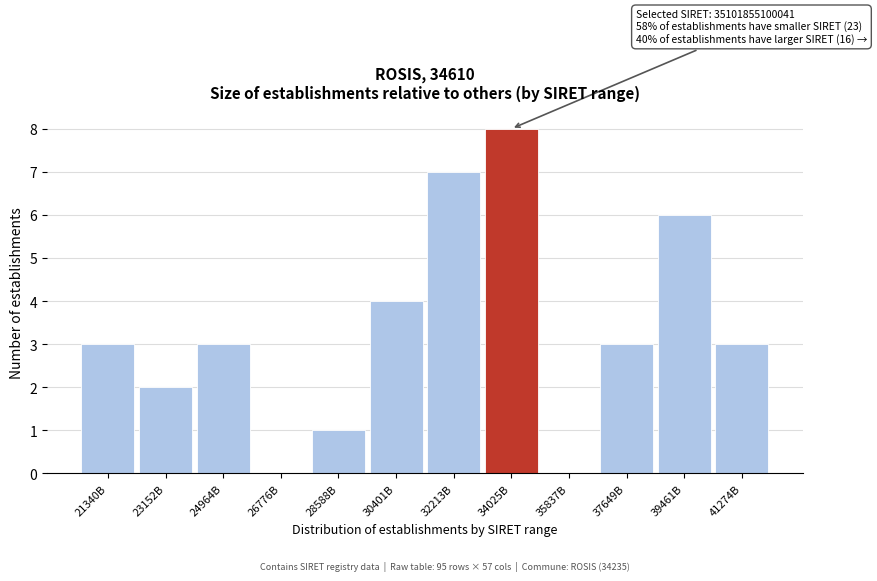

Reading left to right, extract all data points from this chart.

21340B=3	23152B=2	24964B=3	26776B=0	28588B=1	30401B=4	32213B=7	34025B=8	35837B=0	37649B=3	39461B=6	41274B=3